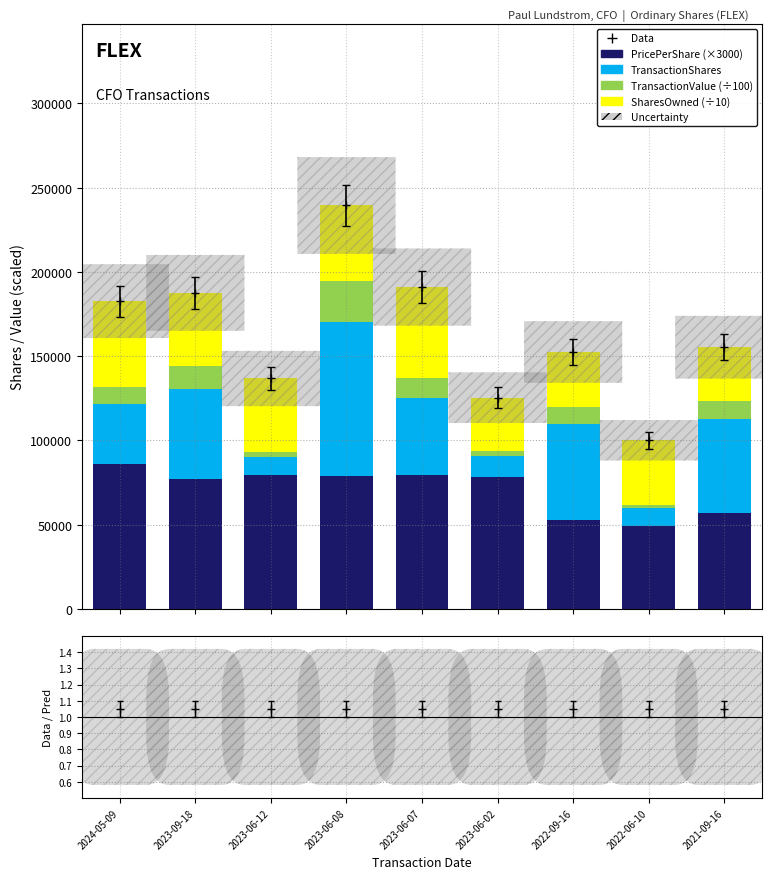

What is the minimum value shown in the chart?

1785.7